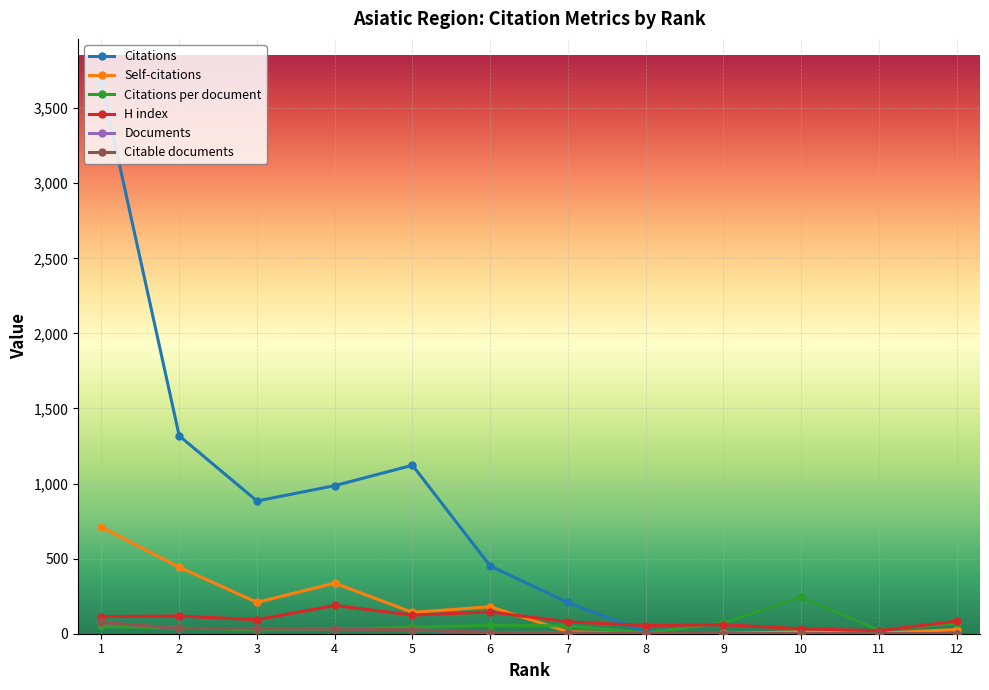

What is the value of the Self-citations point at the 5th from the left?

142.0